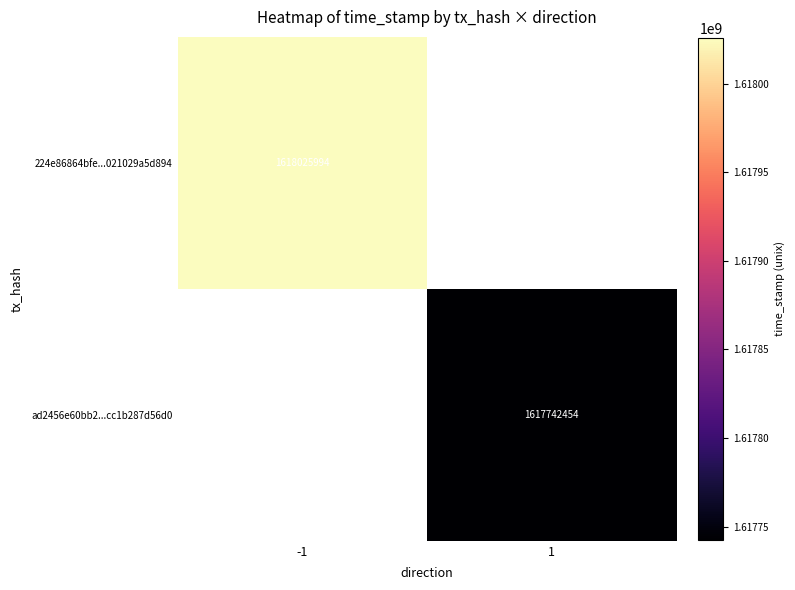

Which series has the largest range (max minus min)?

224e86864bfe...021029a5d894